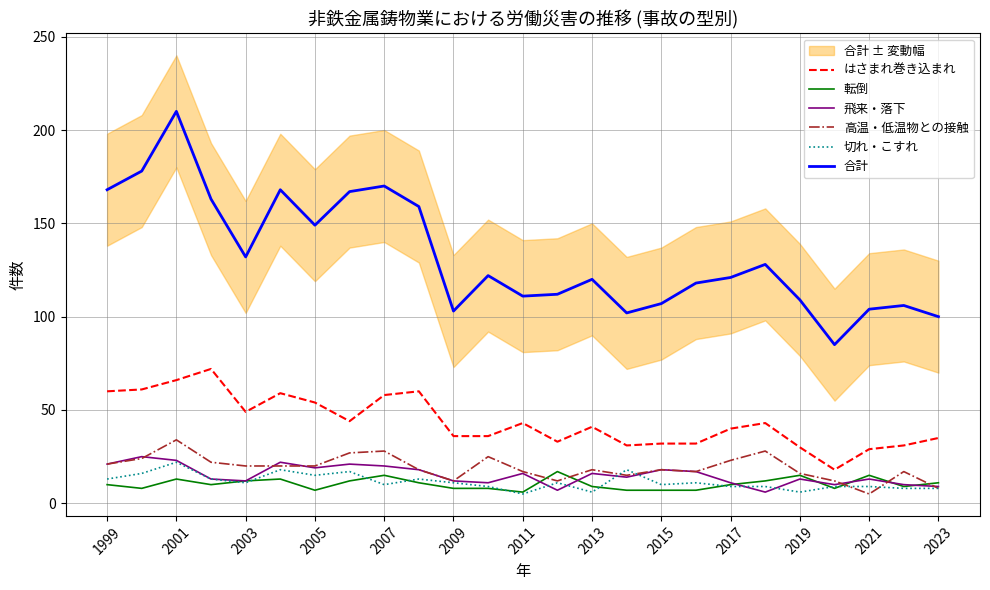

Is it true that 切れ・こすれ equals 6 at 2019?

True